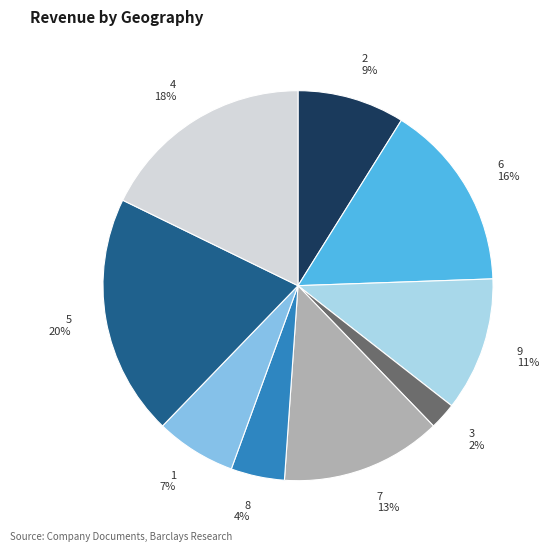

To the nearest percent, what portion does 6 represent?

16%